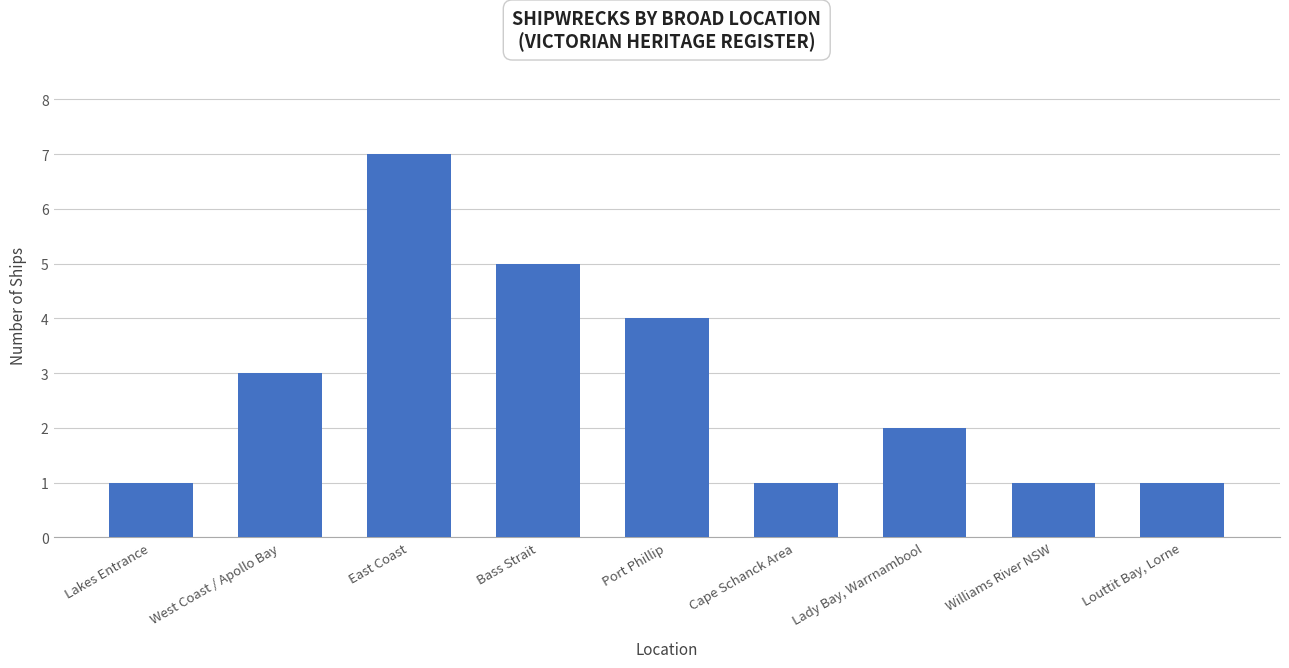

How many bars are there in total?

9